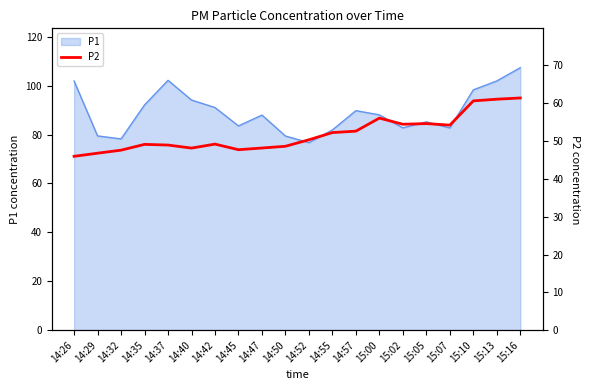

The P1 series shows 163.1 at 14:26. True or false?

False